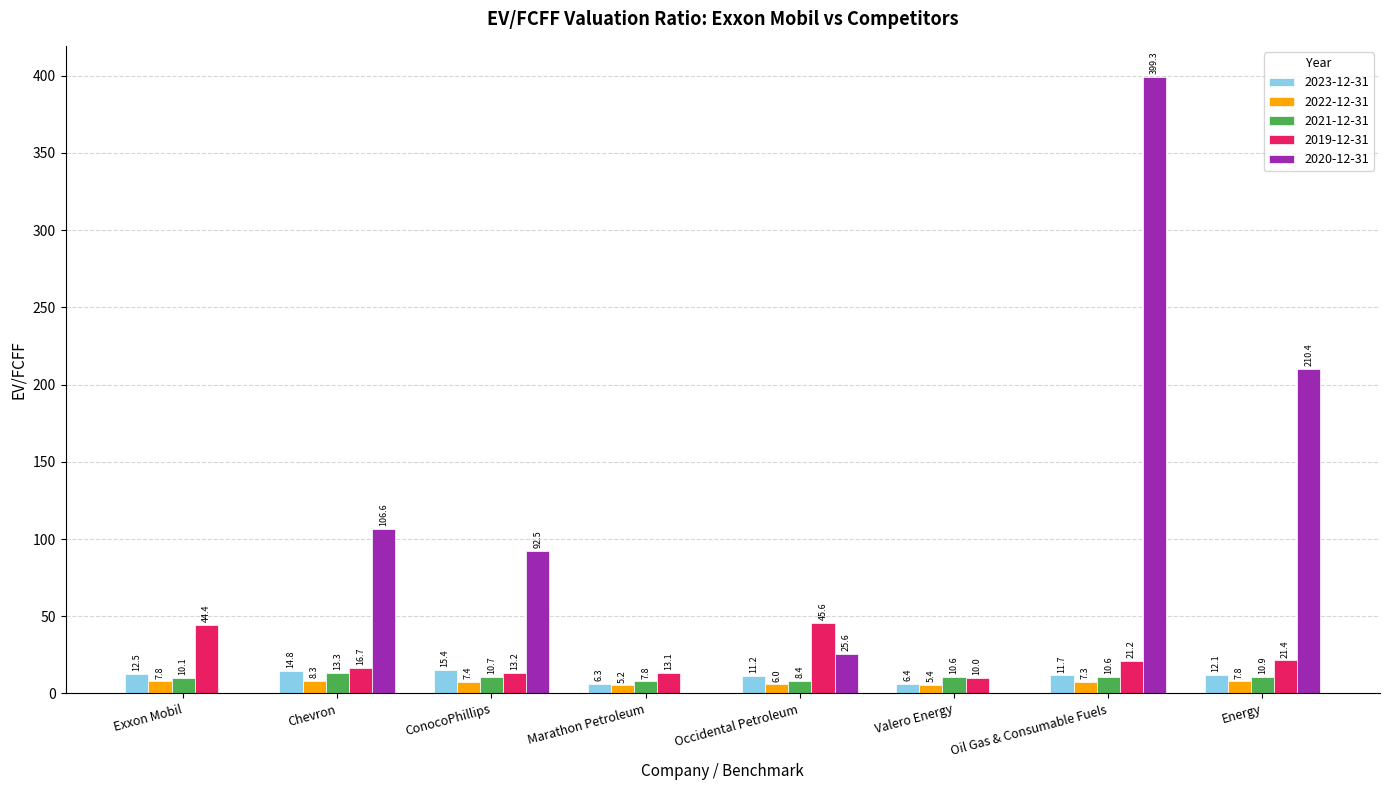

Where is 2022-12-31 nearest to the value 6?

Occidental Petroleum